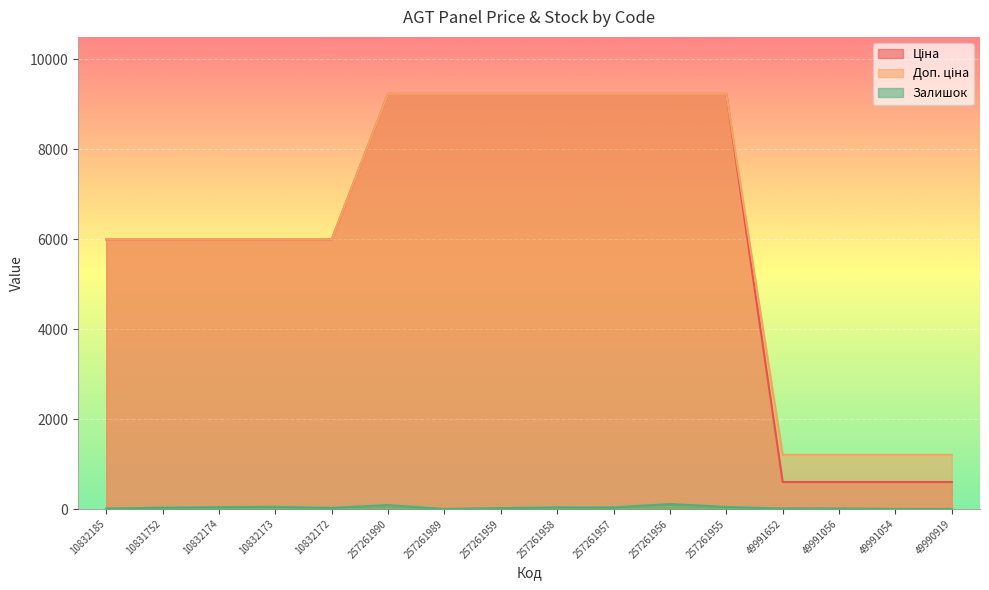

How many data points in Ціна are above 5996?

12